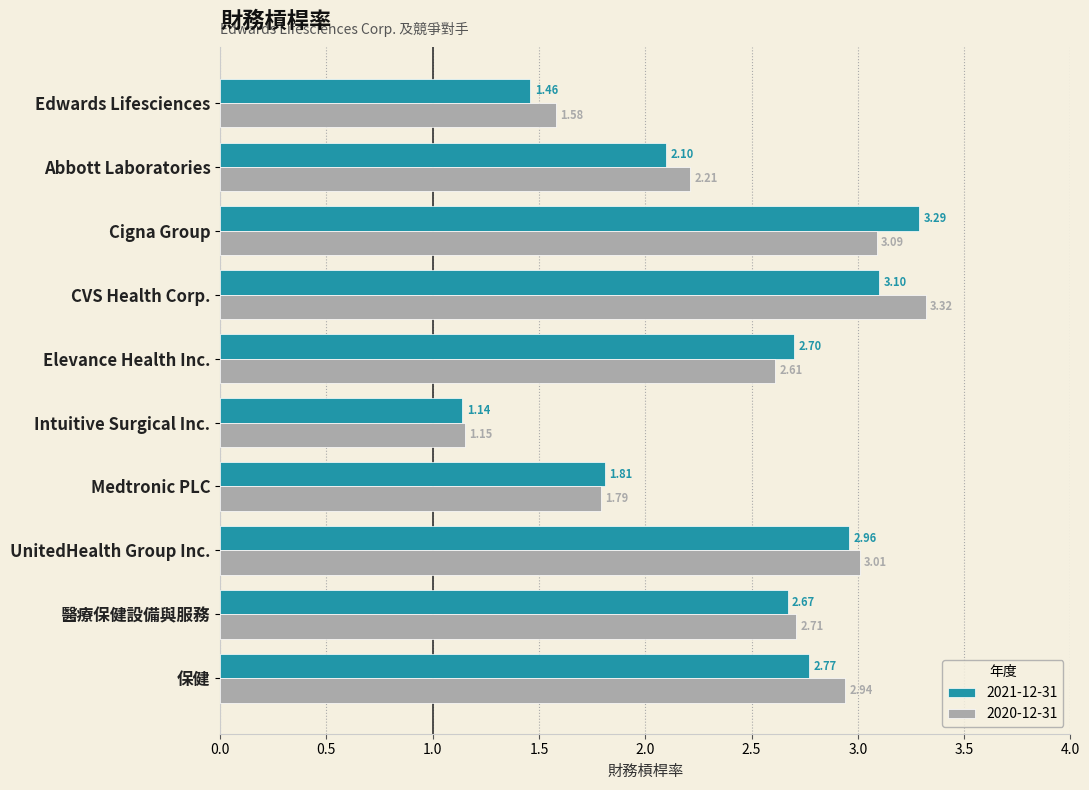

Which series changed the most between Elevance Health Inc. and 保健?

2020-12-31